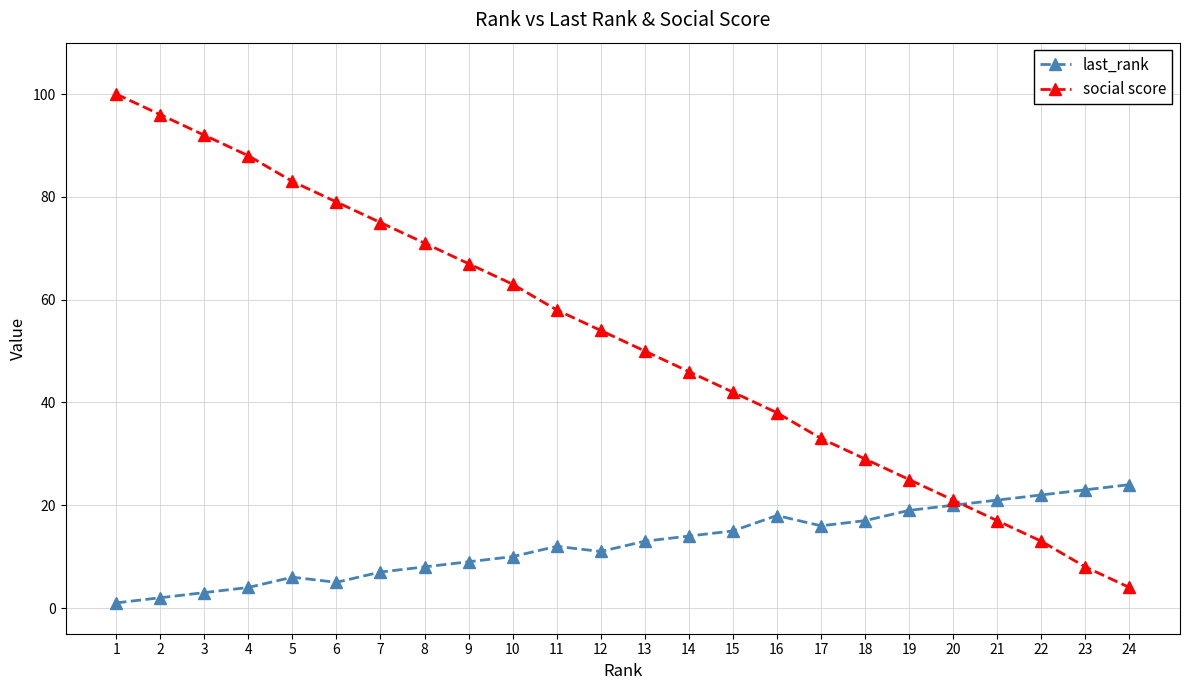

What are all the series names shown in the legend?

last_rank, social score